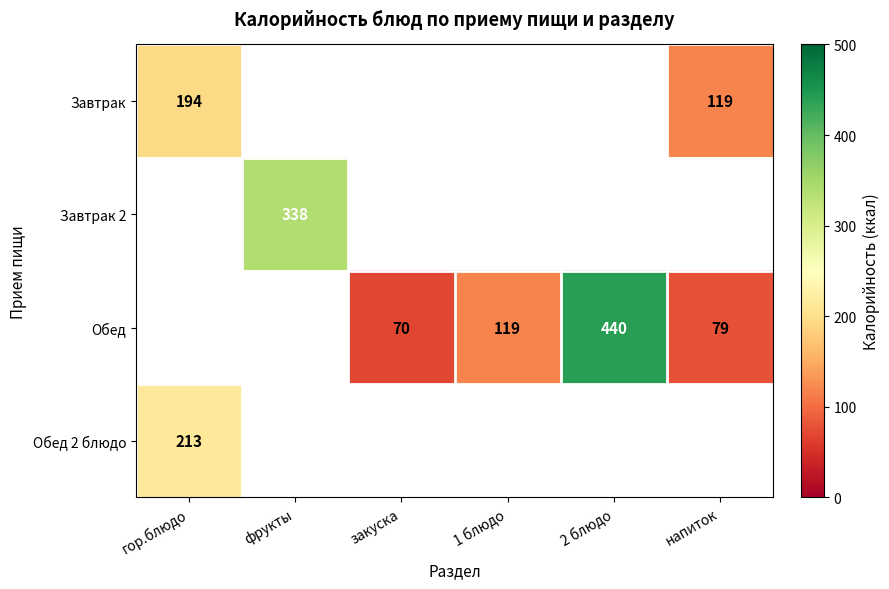

What is the minimum value shown in the chart?

70.0